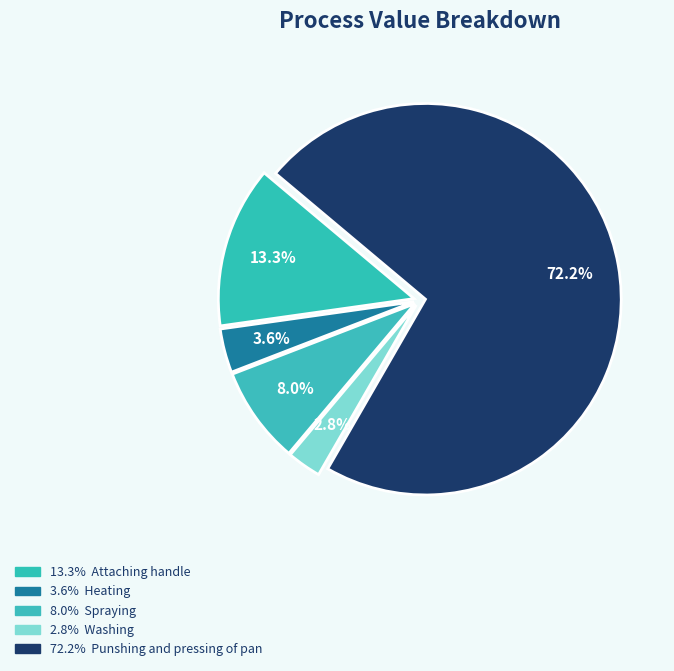

Count the number of slices in the pie.

5